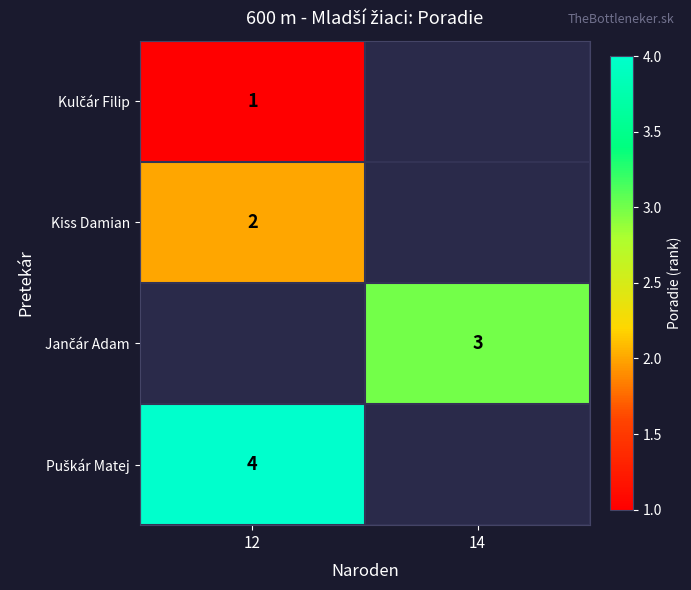

The Kiss Damian series shows 3 at 12. True or false?

False